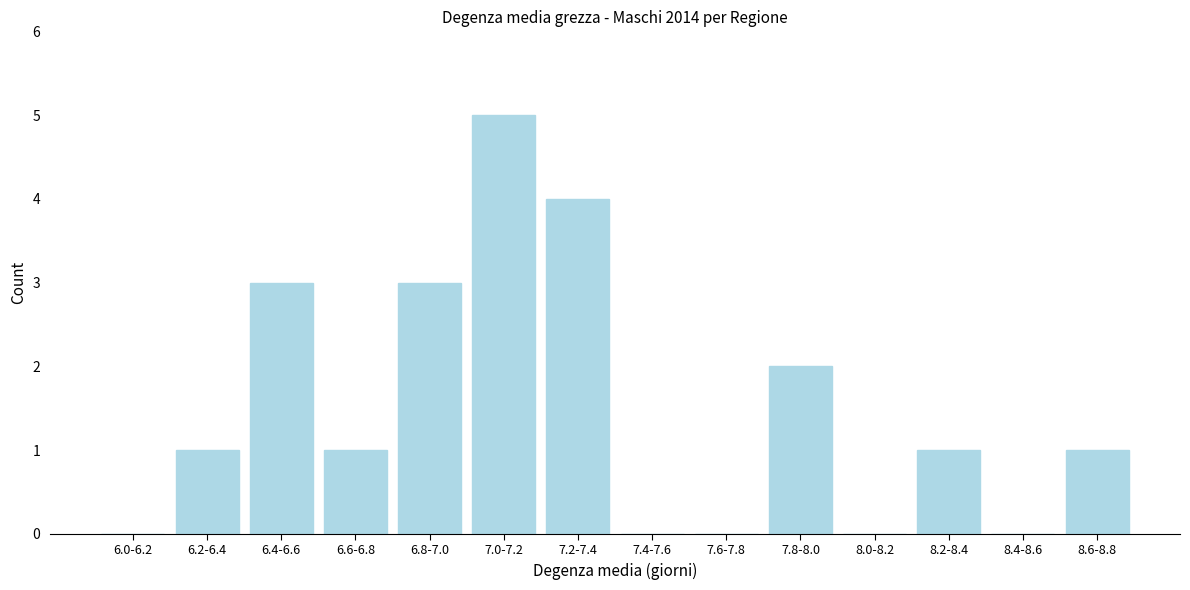

Reading left to right, list all the values displayed in this chart.

6.0-6.2=0	6.2-6.4=1	6.4-6.6=3	6.6-6.8=1	6.8-7.0=3	7.0-7.2=5	7.2-7.4=4	7.4-7.6=0	7.6-7.8=0	7.8-8.0=2	8.0-8.2=0	8.2-8.4=1	8.4-8.6=0	8.6-8.8=1